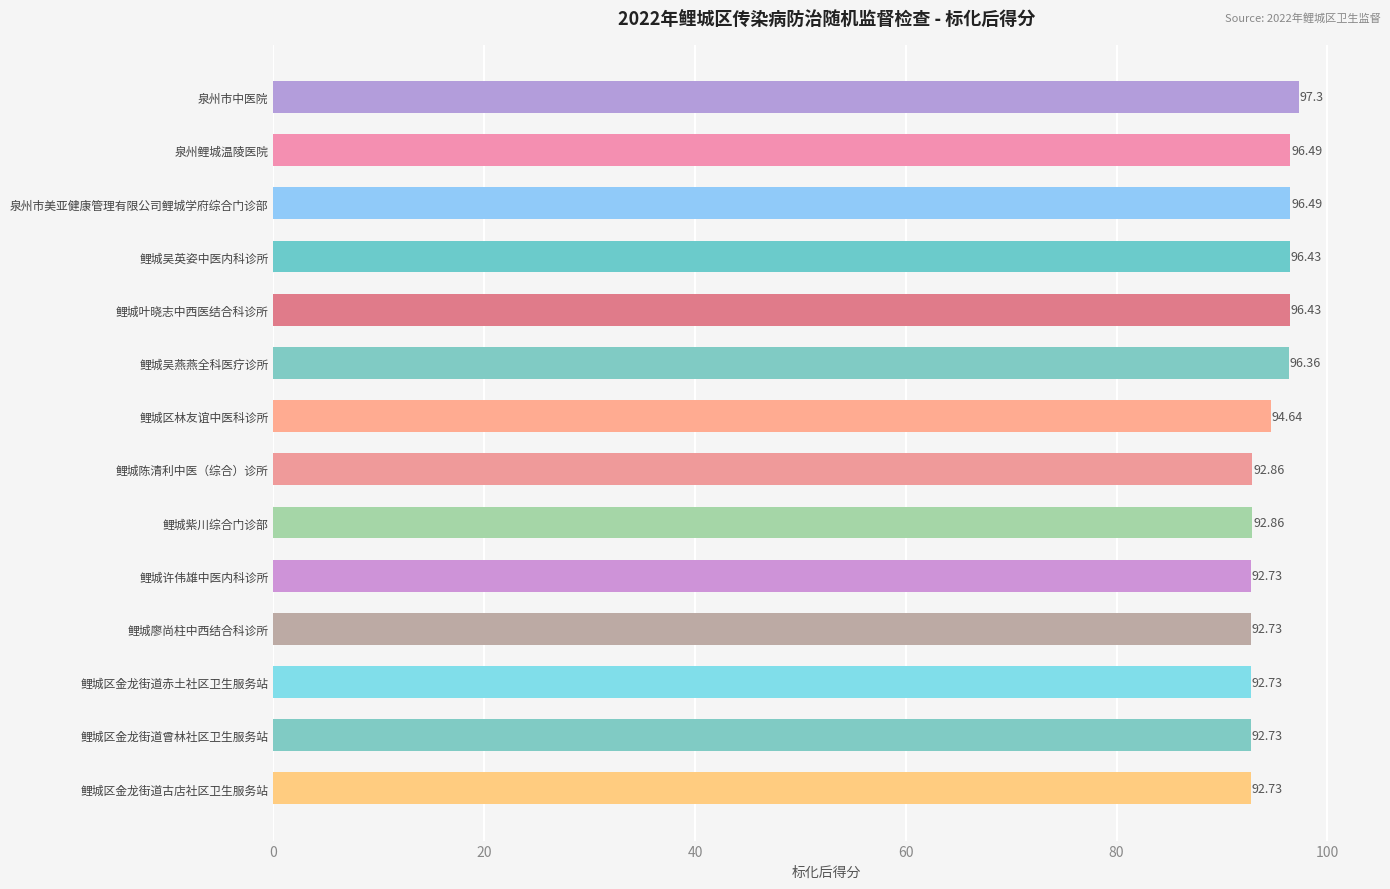

Between 泉州鲤城温陵医院 and 鲤城区林友谊中医科诊所, which is larger?

泉州鲤城温陵医院